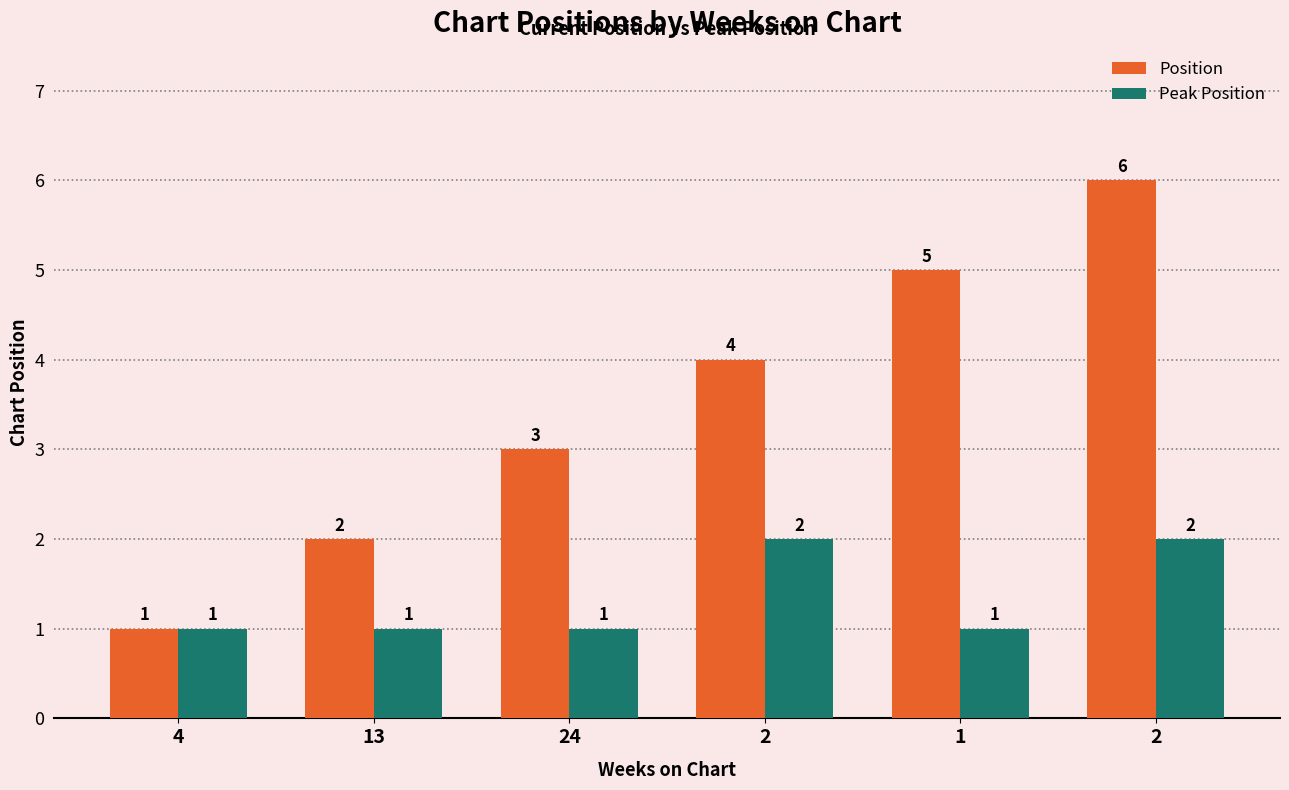

List the labels in order of Peak Position value, largest first.

2, 2, 4, 13, 24, 1